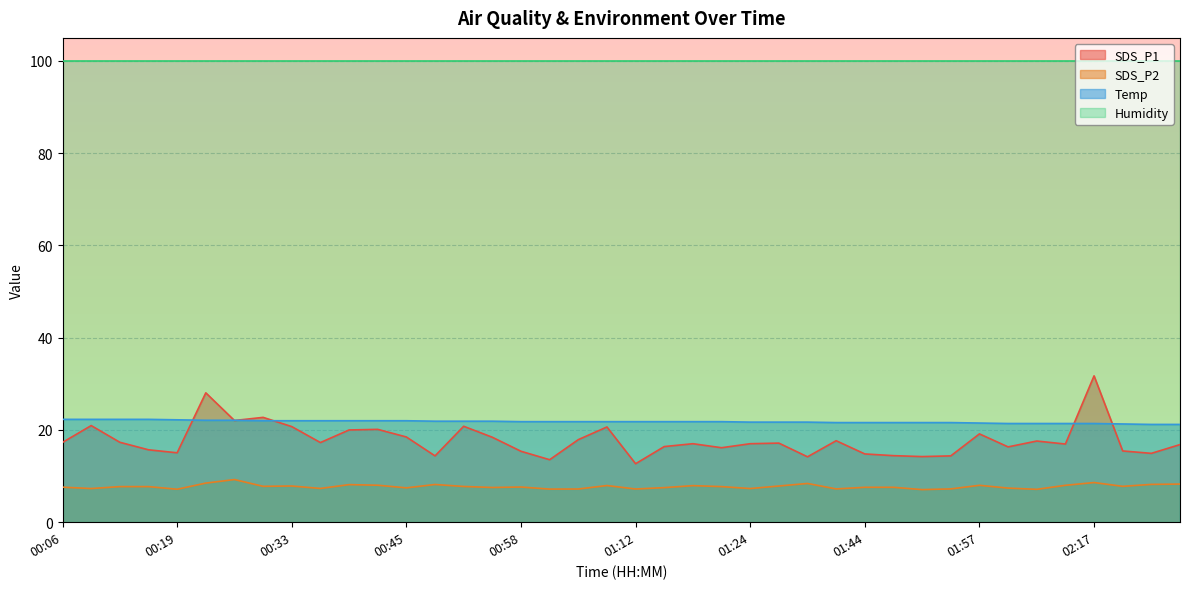

The SDS_P1 series shows 18.4 at 00:55. True or false?

True